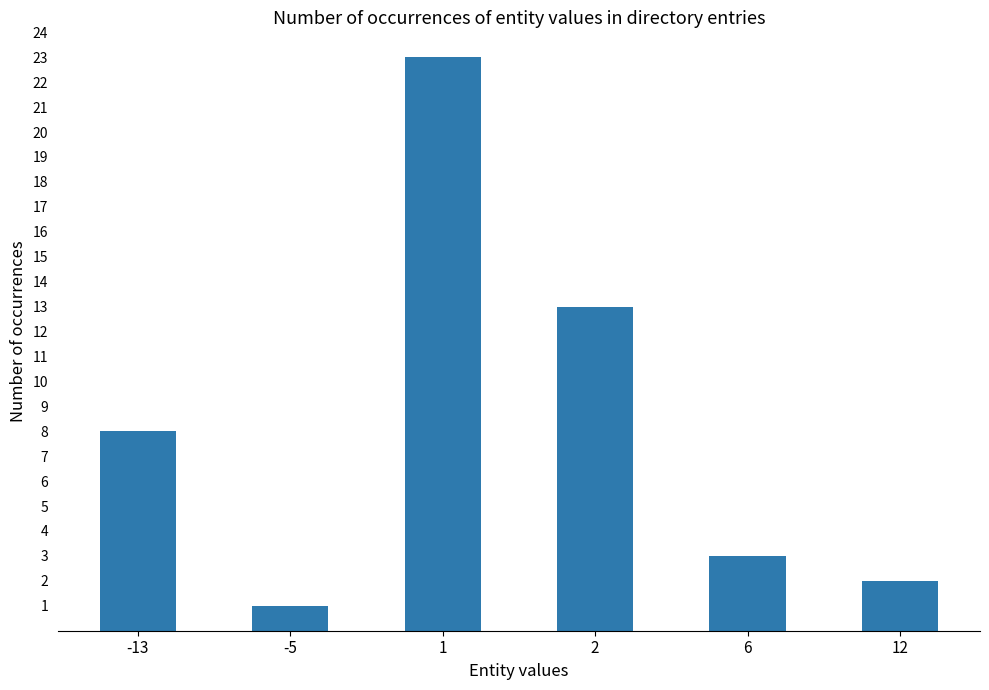

Count the number of data series in this chart.

1